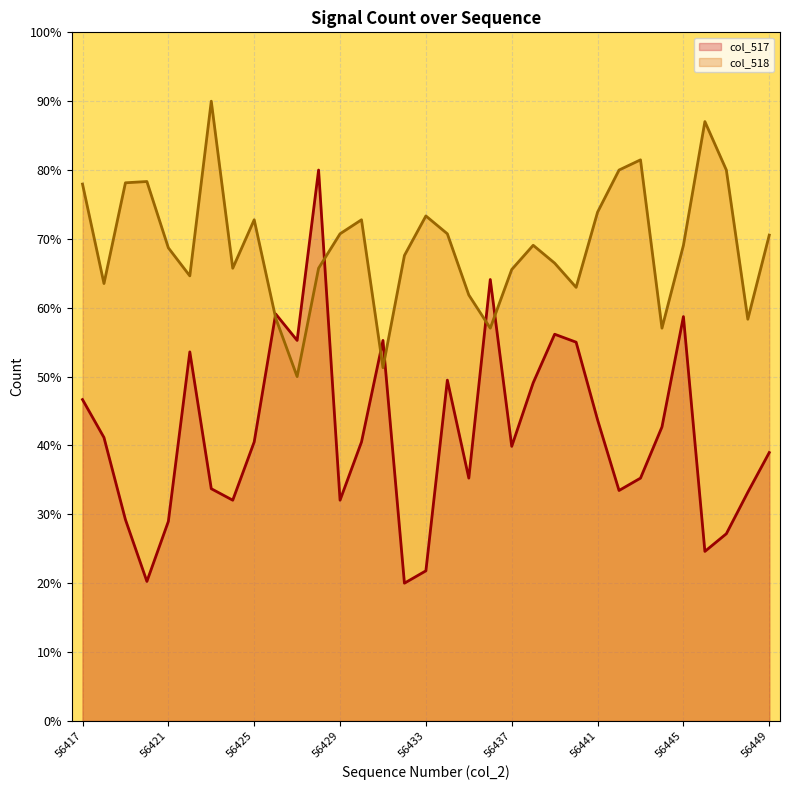

Which series has the widest spread of values?

col_517